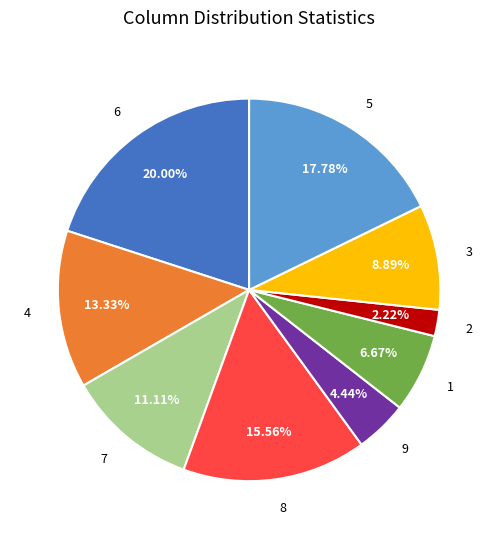

What is the smallest slice in the pie chart?

2